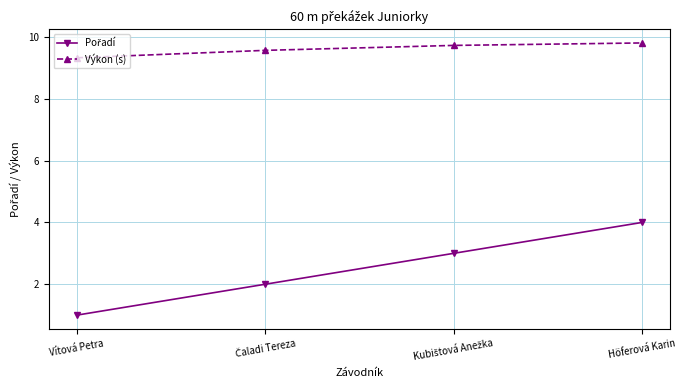

At which category is the sum across all series the highest?

Höferová Karin